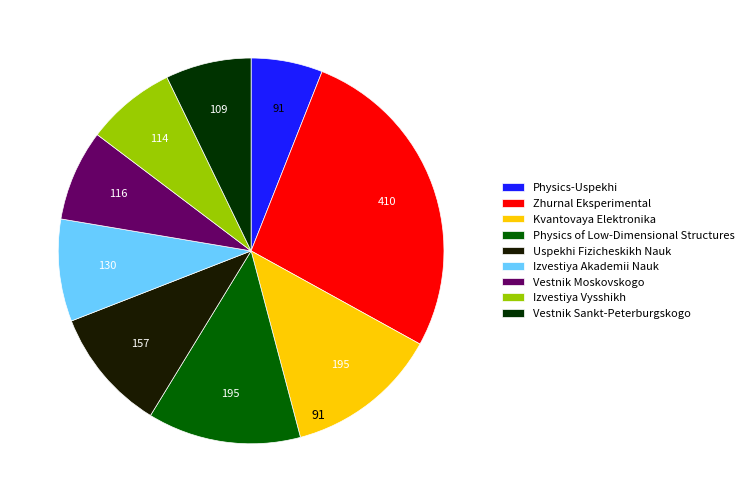

How many segments does this pie chart have?

9